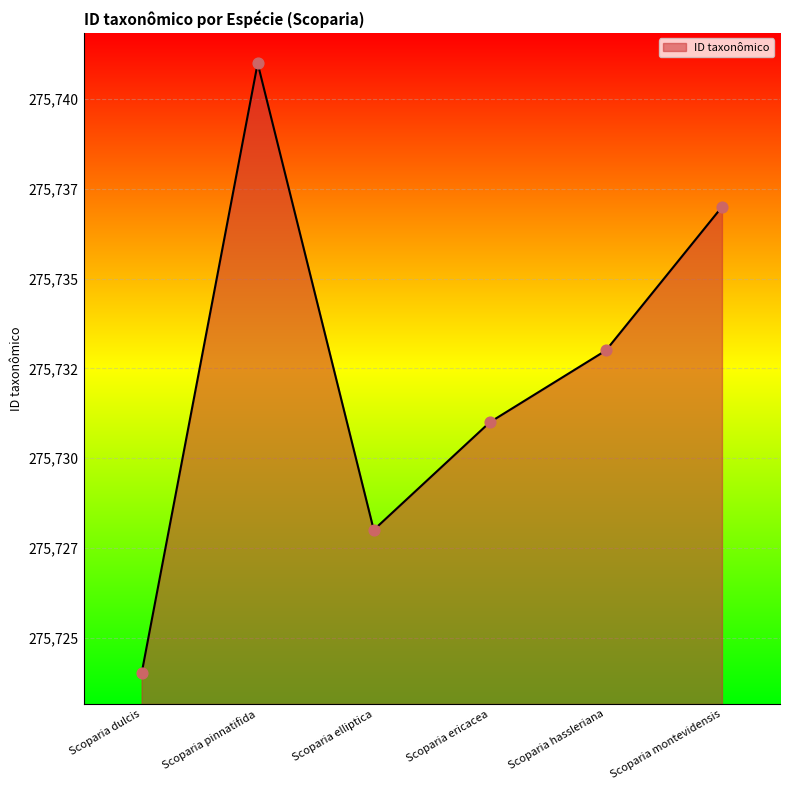

Which has a higher value, Scoparia montevidensis or Scoparia pinnatifida?

Scoparia pinnatifida